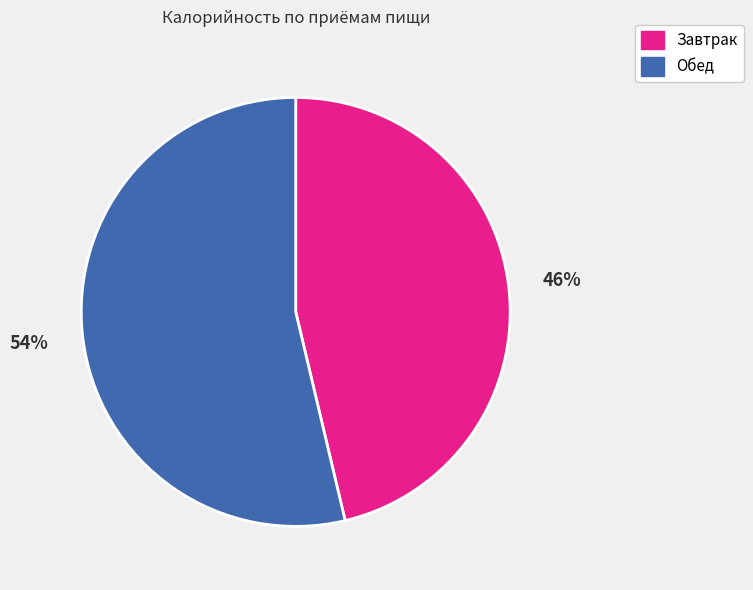

What percentage is the Обед slice, to the nearest percent?

54%